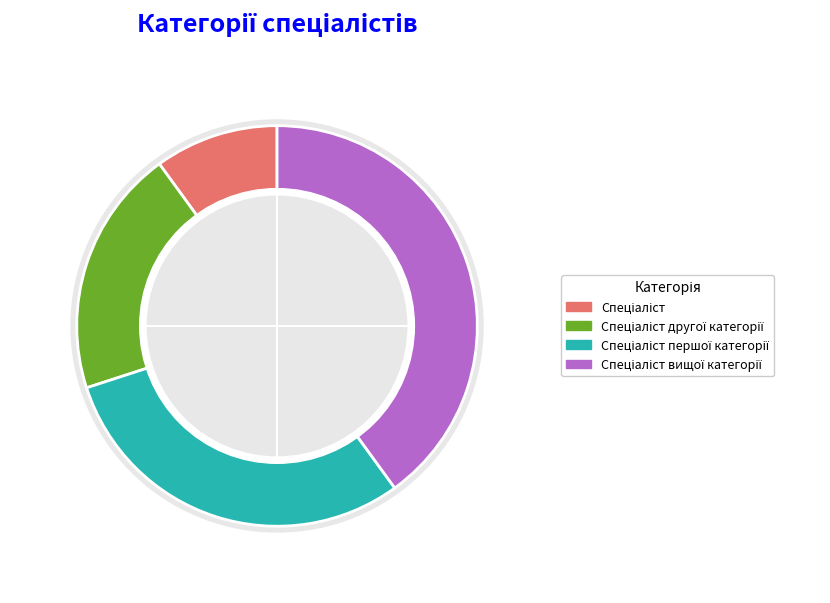

Does Спеціаліст вищої категорії account for over 50% of the chart?

No